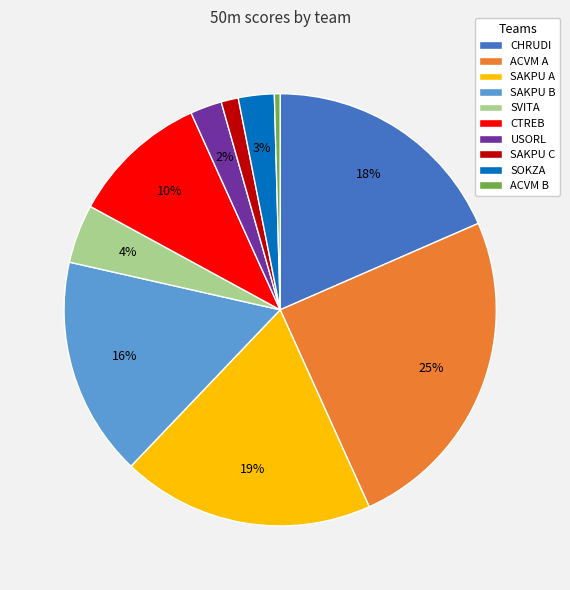

How many segments does this pie chart have?

10